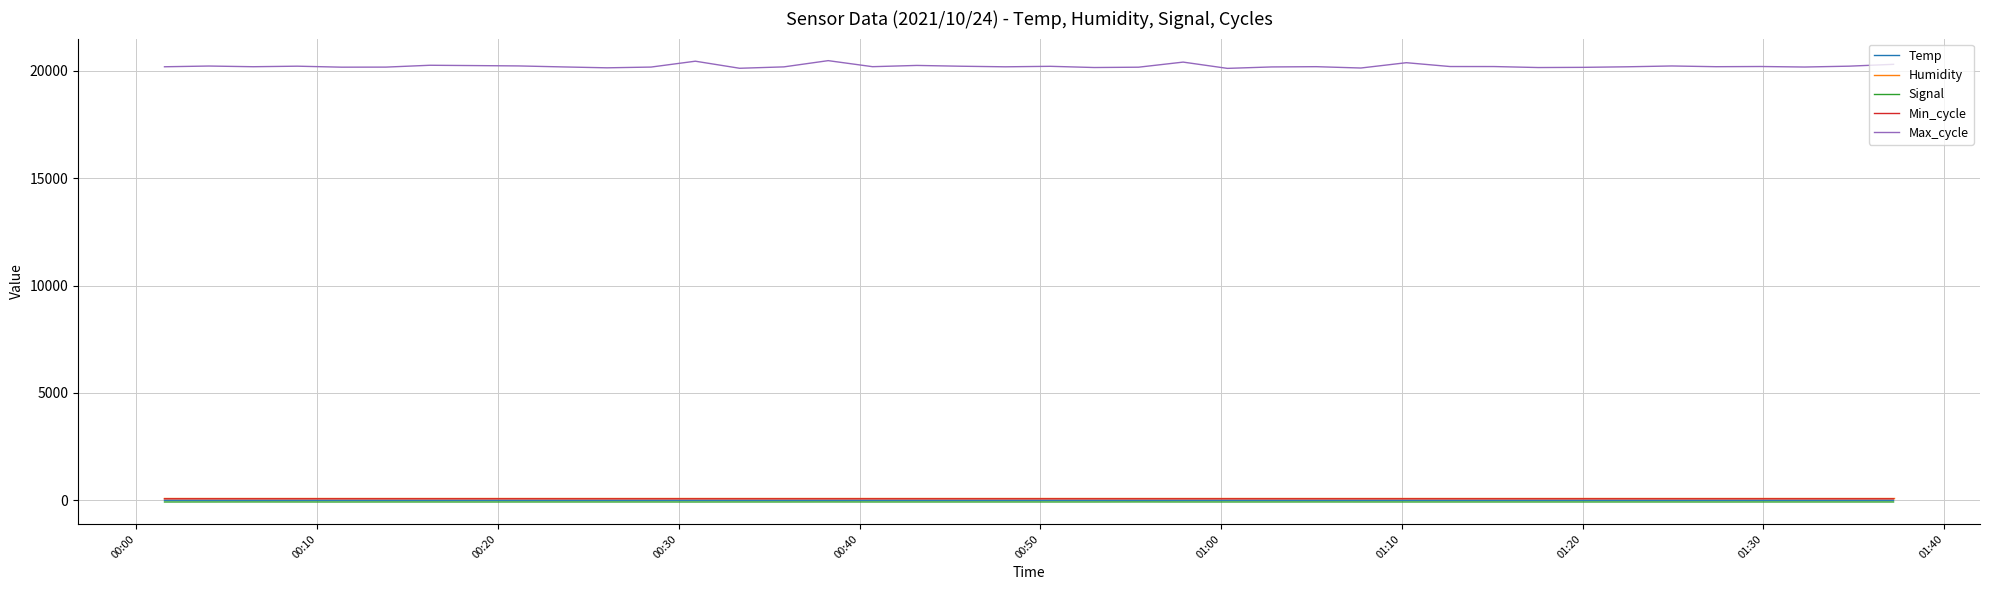

What is the greatest value displayed?

20470.0